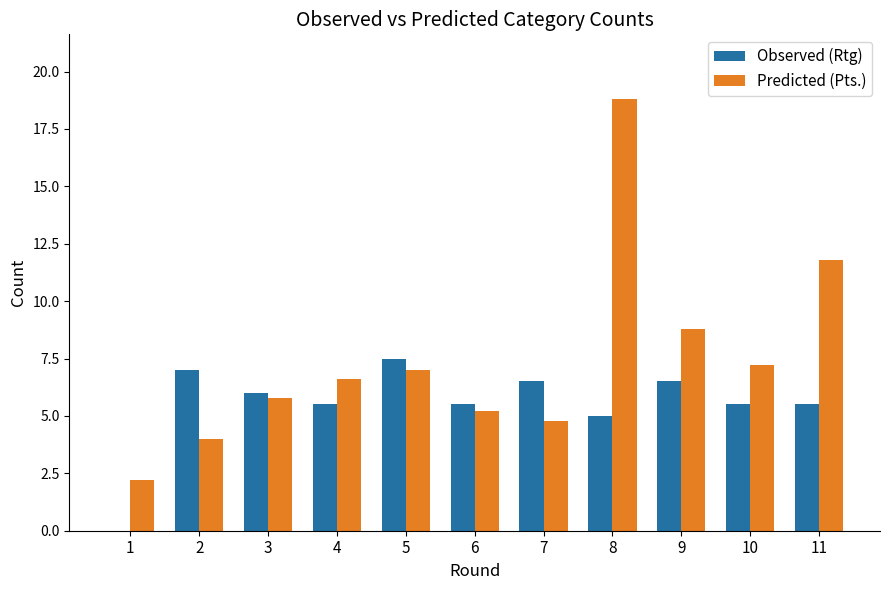

Is it true that Predicted (Pts.) equals 6.6 at 4?

True